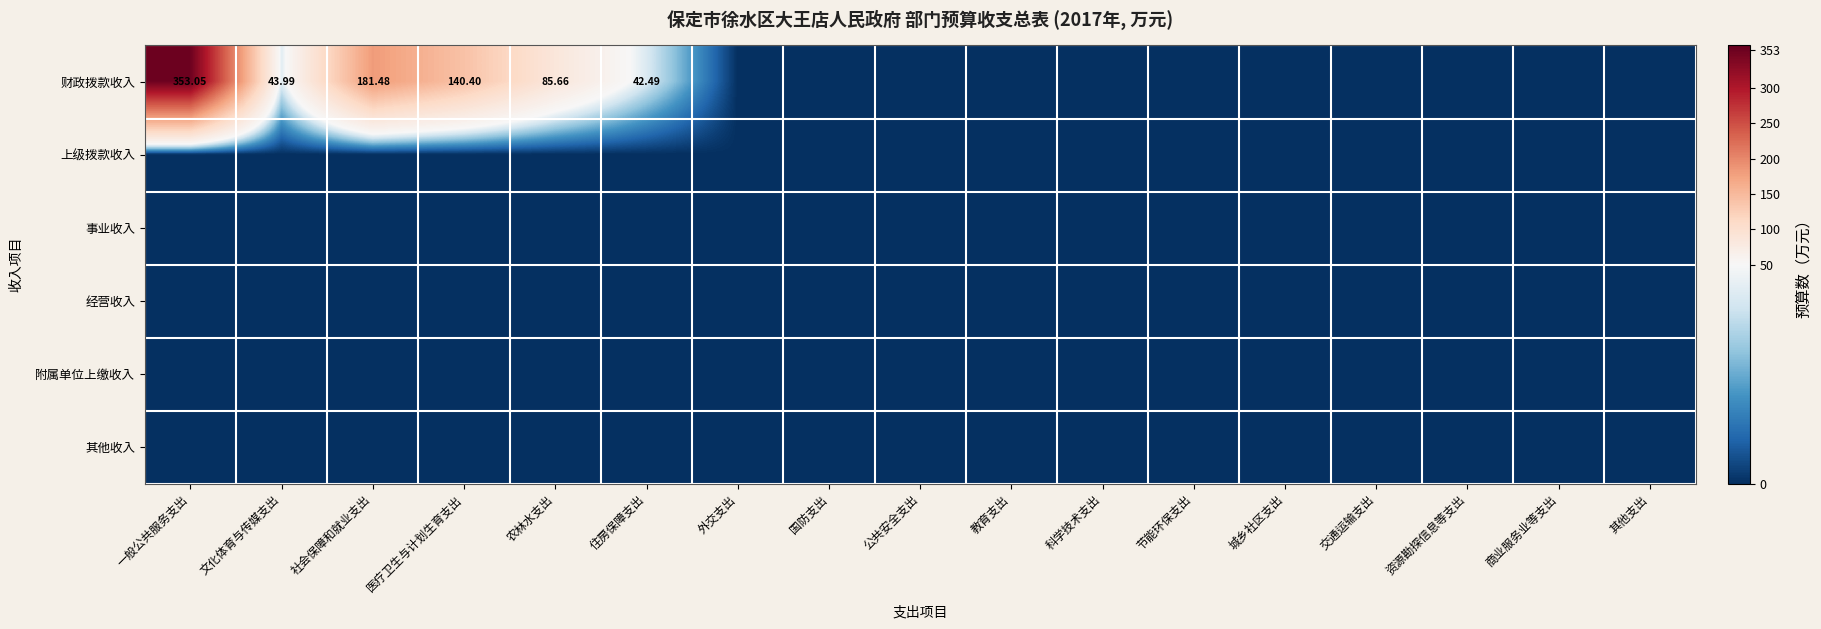

Rank the series by their maximum value, from highest to lowest.

财政拨款收入, 上级拨款收入, 事业收入, 经营收入, 附属单位上缴收入, 其他收入